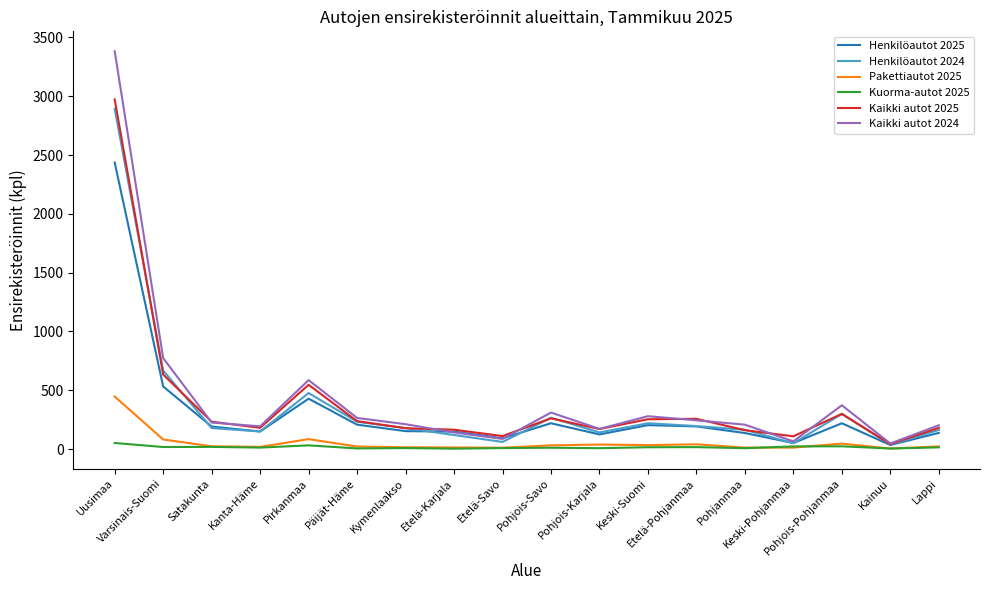

At how many categories does at least one series exceed 2604?

1